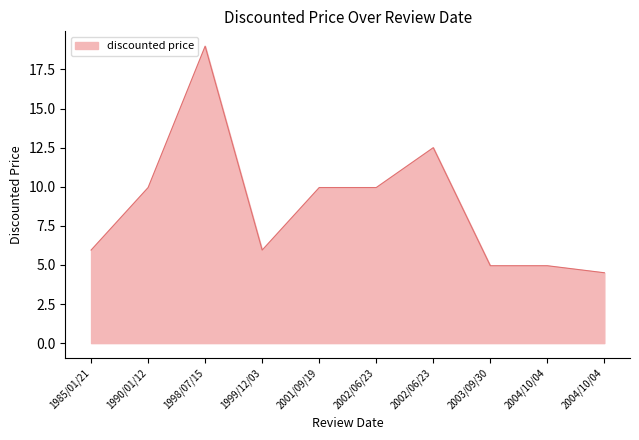

Does the chart display data point markers on the line(s)?

No